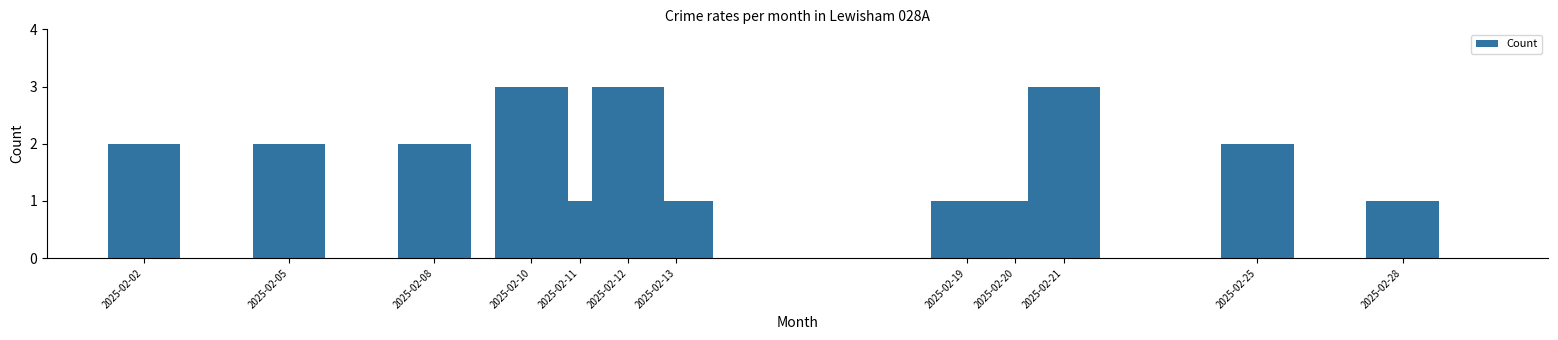

Reading right to left, transcribe all the data shown in this chart.

1	2	3	1	1	1	3	1	3	2	2	2